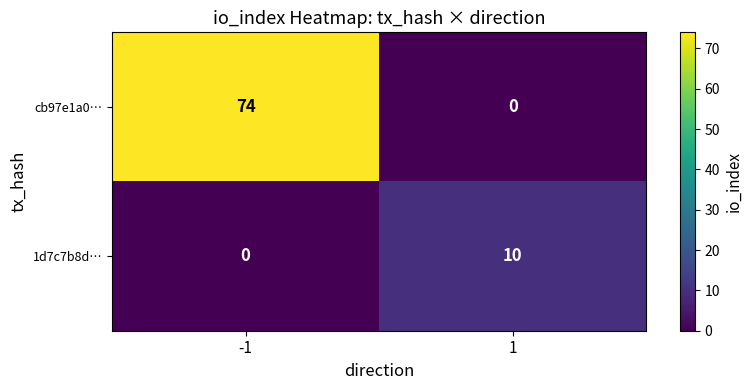

What is the difference between the cb97e1a0… values at -1 and 1?

74